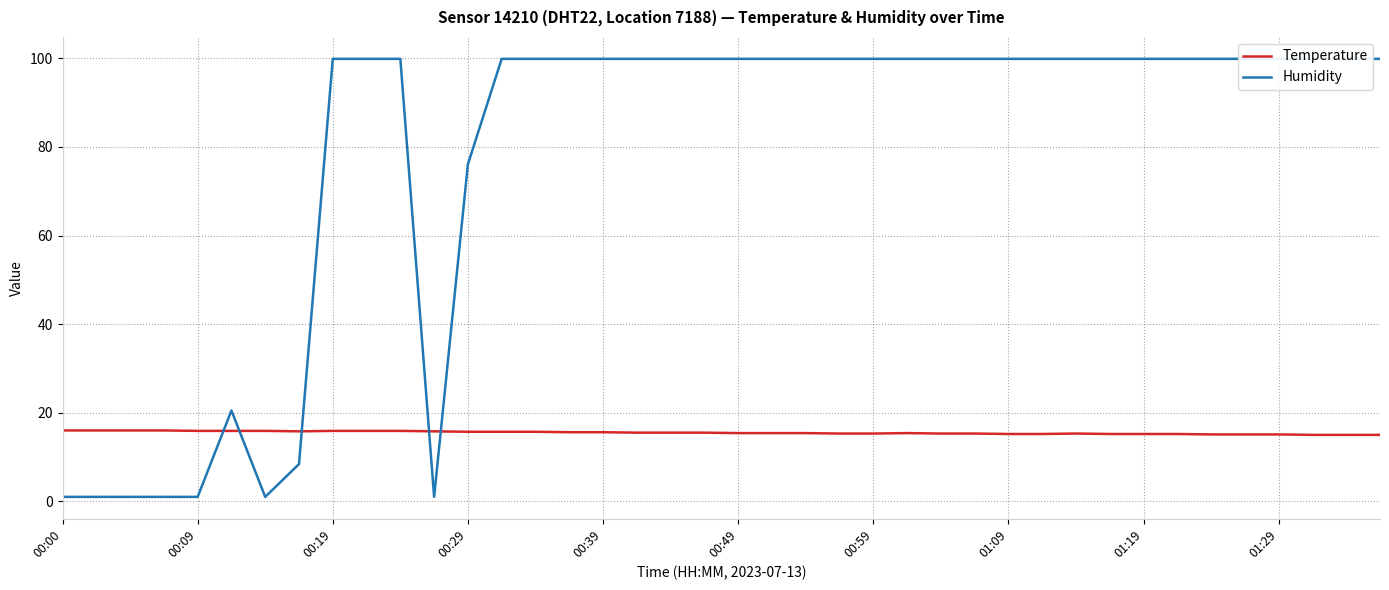

What is the sum of the Humidity values at 00:00 and 31?

100.9